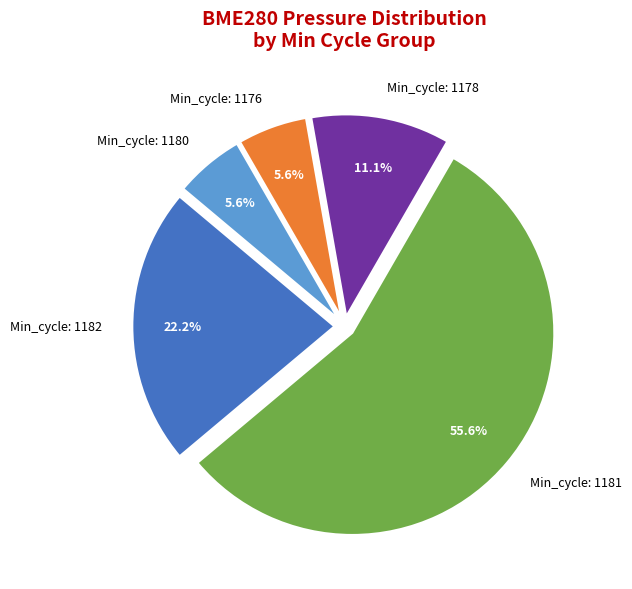

How many segments does this pie chart have?

5